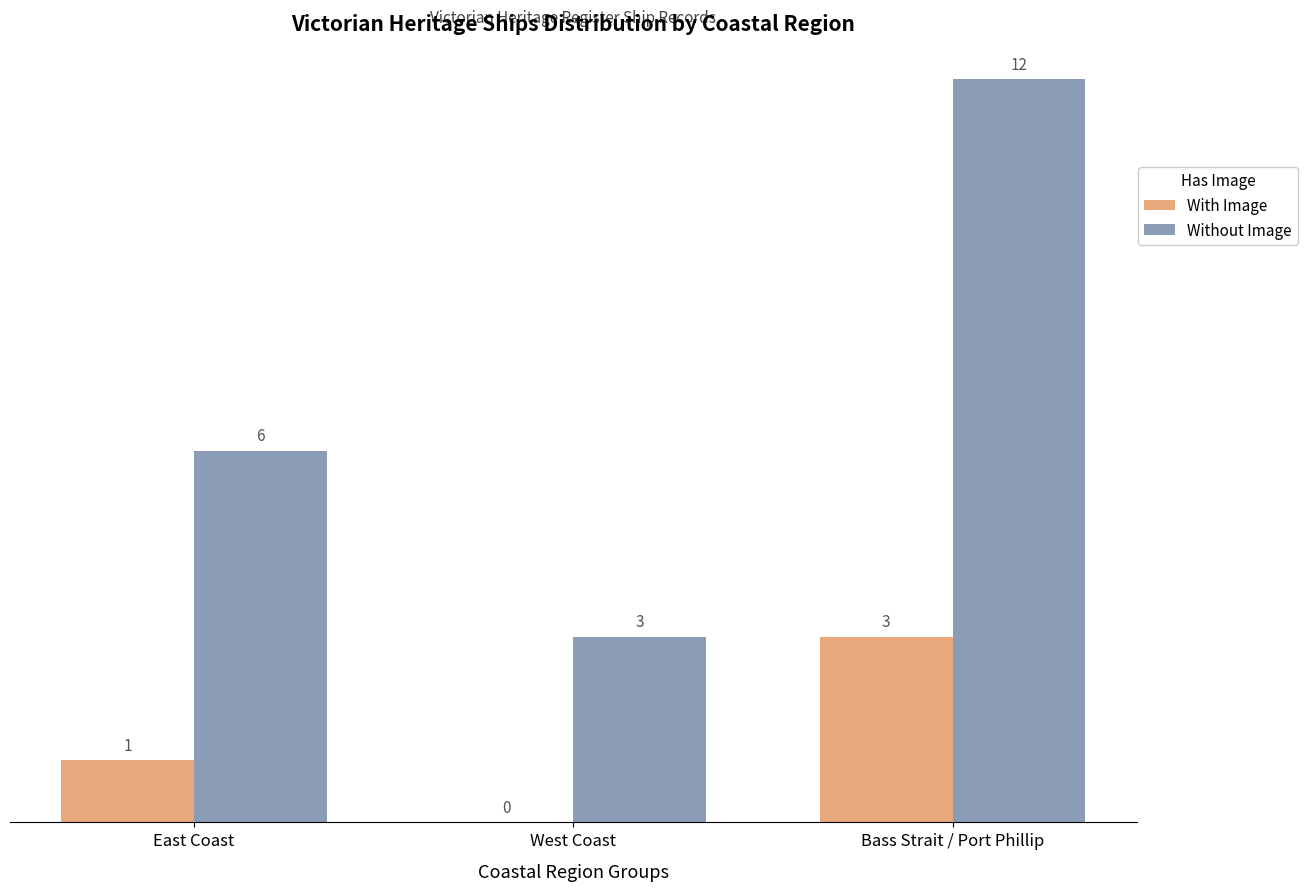

Which category has the highest value in the With Image series?

Bass Strait / Port Phillip